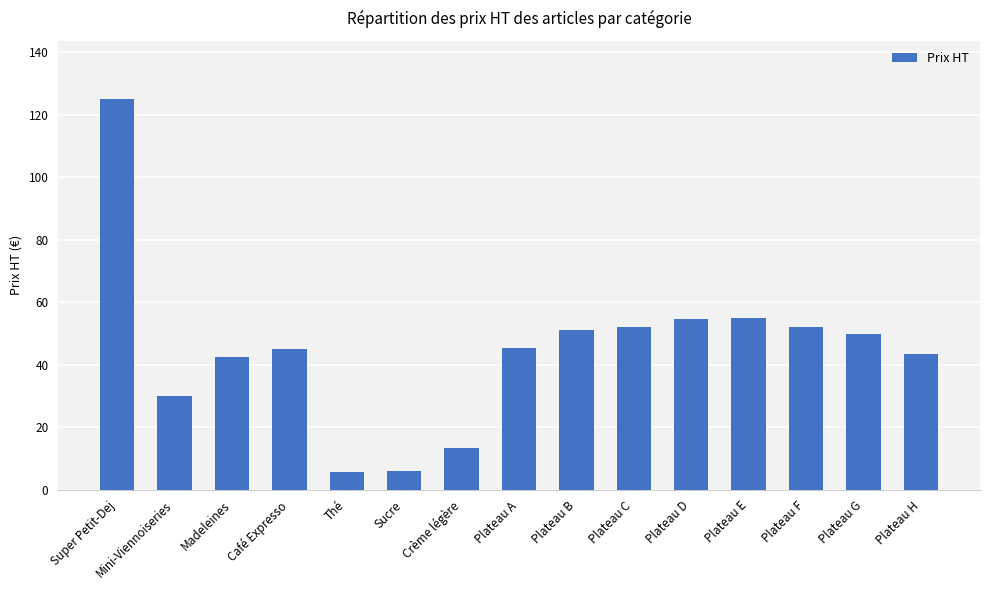

What is the label of the 1st bar from the left?

Super Petit-Dej